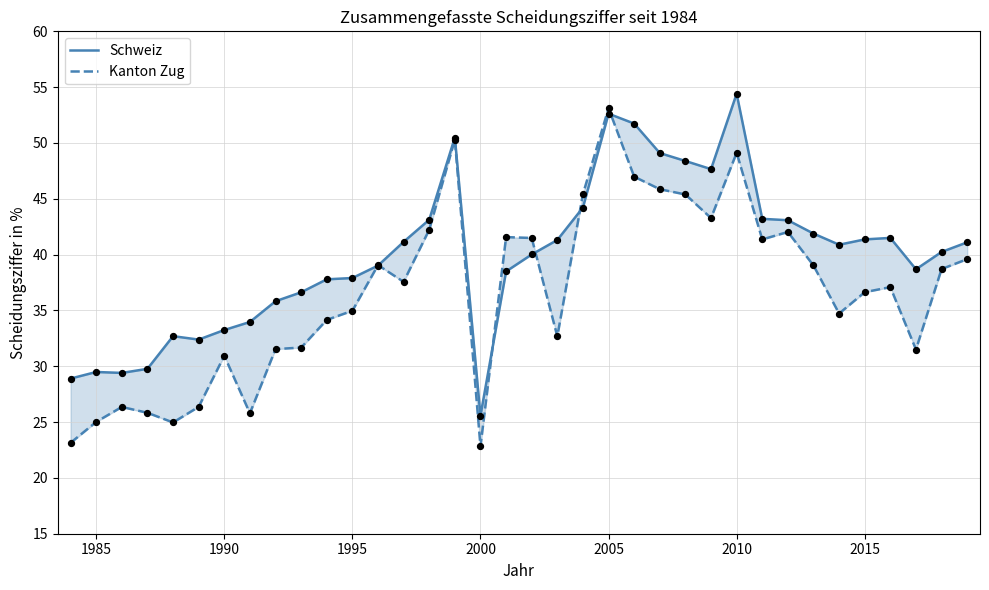

Which series has the largest Y range (max minus min)?

Kanton Zug